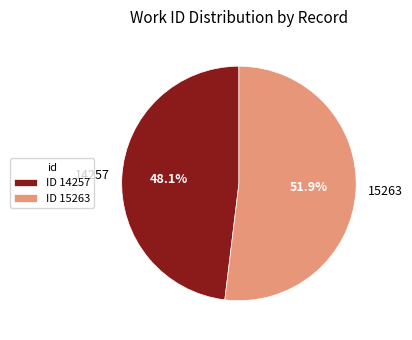

What percentage is the 14257 slice, to the nearest percent?

48%